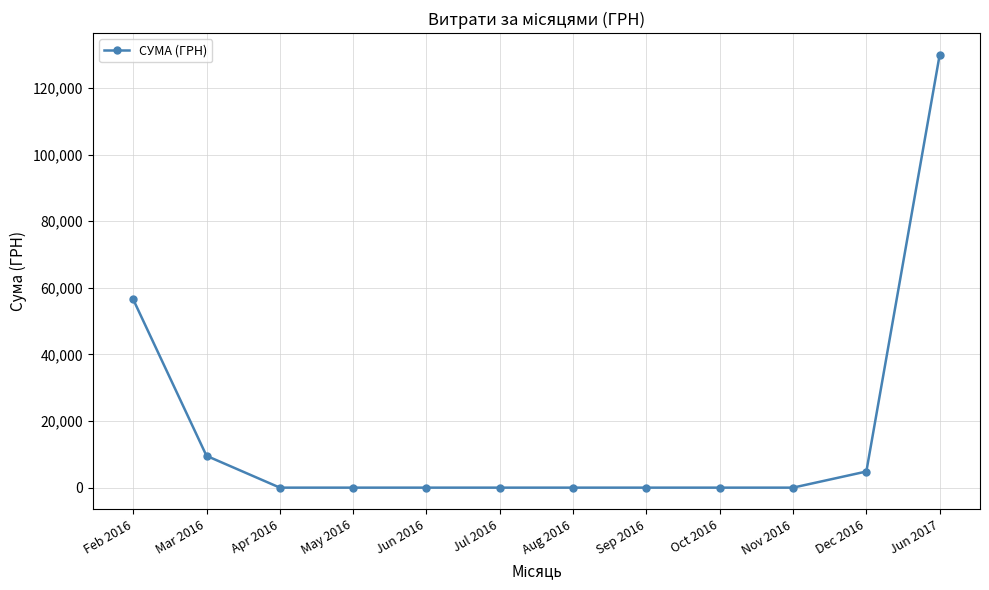

The value at Sep 2016 is -54051.6. True or false?

False